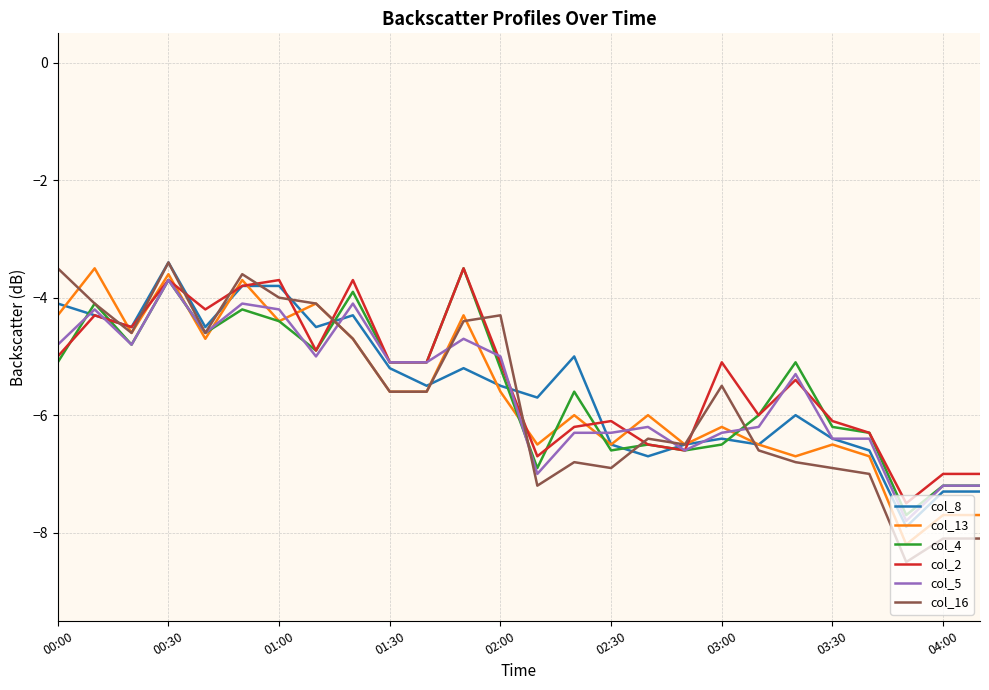

Which series has the widest spread of values?

col_16